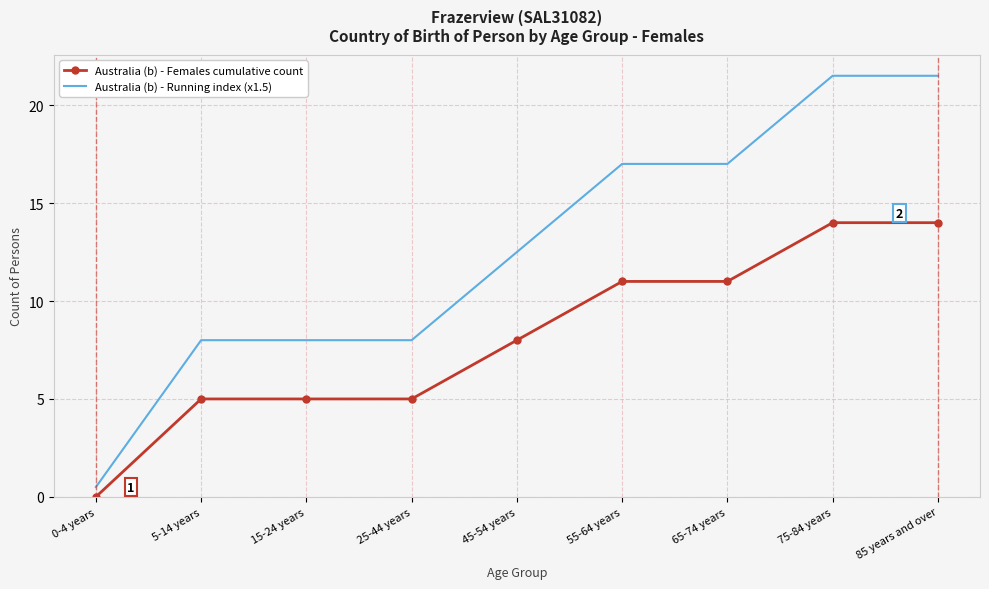

What is the difference between the second highest and second lowest values in the Australia (b) - Females cumulative count series?

9.0